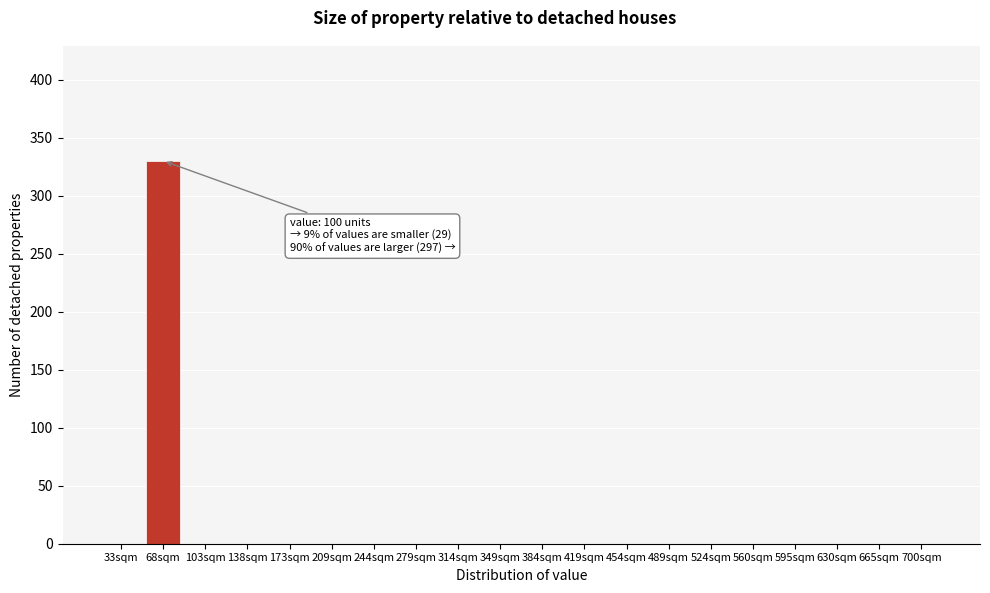

Reading right to left, what are all the values shown in this chart?

700sqm=0	665sqm=0	630sqm=0	595sqm=0	560sqm=0	524sqm=0	489sqm=0	454sqm=0	419sqm=0	384sqm=0	349sqm=0	314sqm=0	279sqm=0	244sqm=0	209sqm=0	173sqm=0	138sqm=0	103sqm=0	68sqm=330	33sqm=0